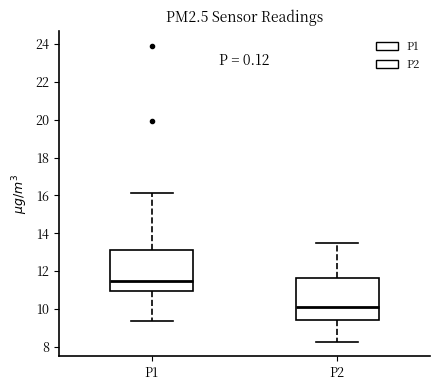

Where does the median line of the box for P2 sit on the y-axis? The values are not printed on the chart, so give them approximately, as read against the axis.

10.2